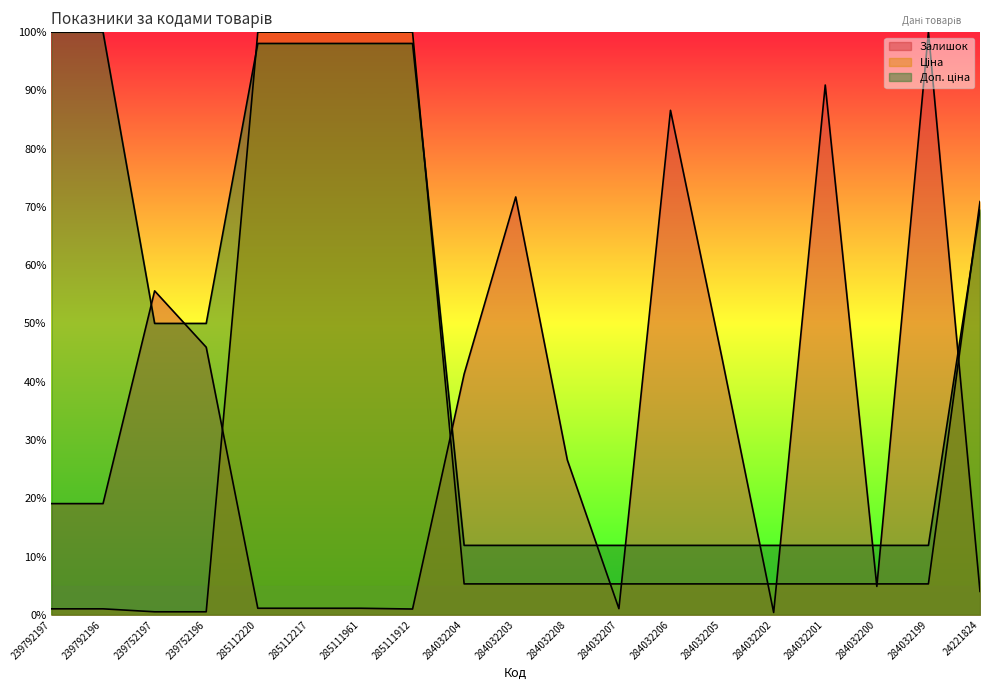

How many lines are shown in the chart?

3